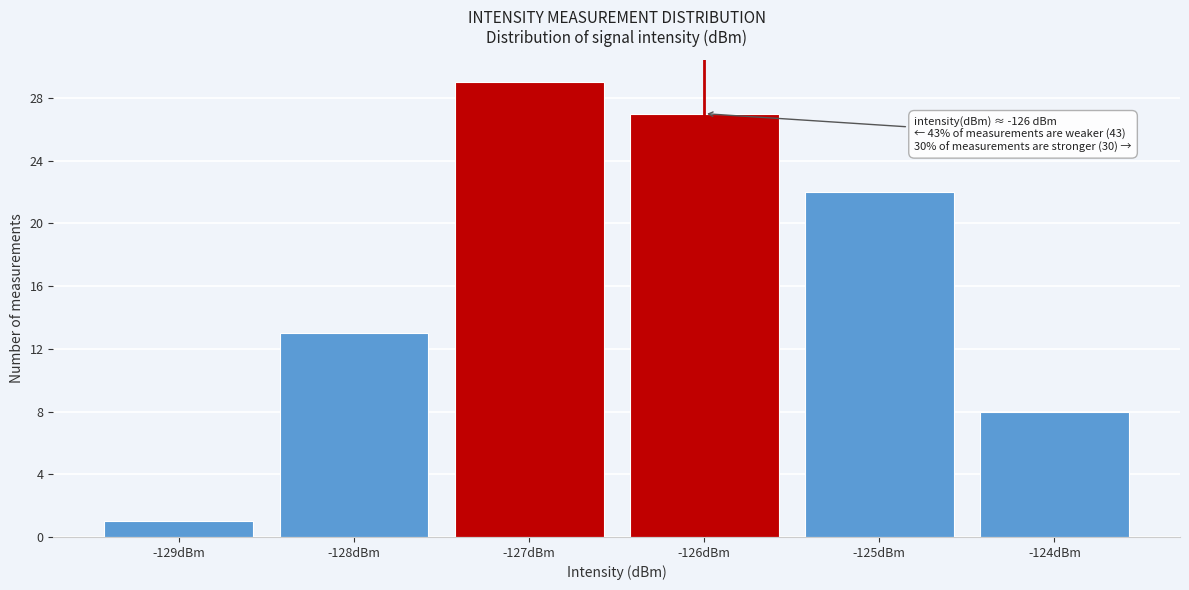

Reading left to right, transcribe all the data shown in this chart.

-129dBm=1	-128dBm=13	-127dBm=29	-126dBm=27	-125dBm=22	-124dBm=8